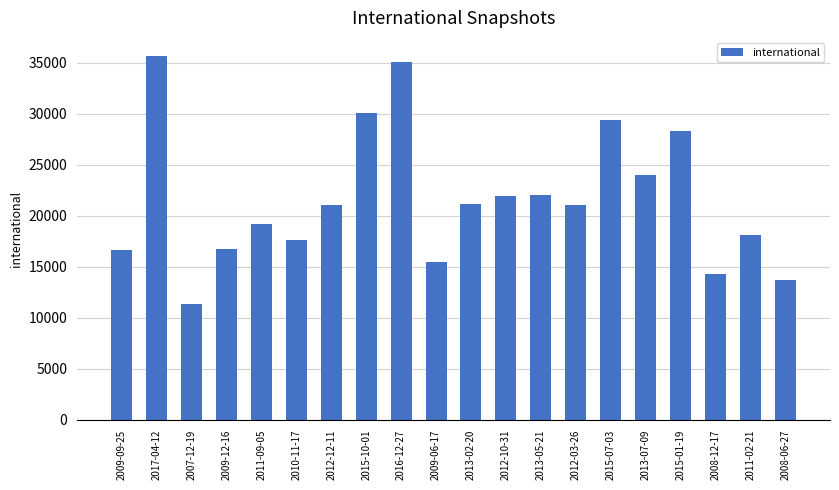

What is the approximate value at 2015-10-01?

30062